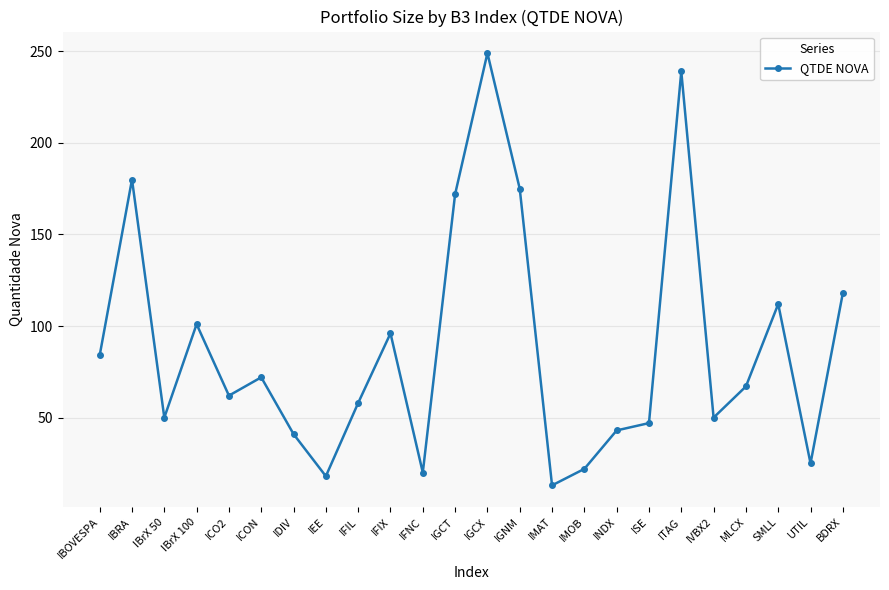

How many interior local peaks (higher than both neighbors) does the data have?

7